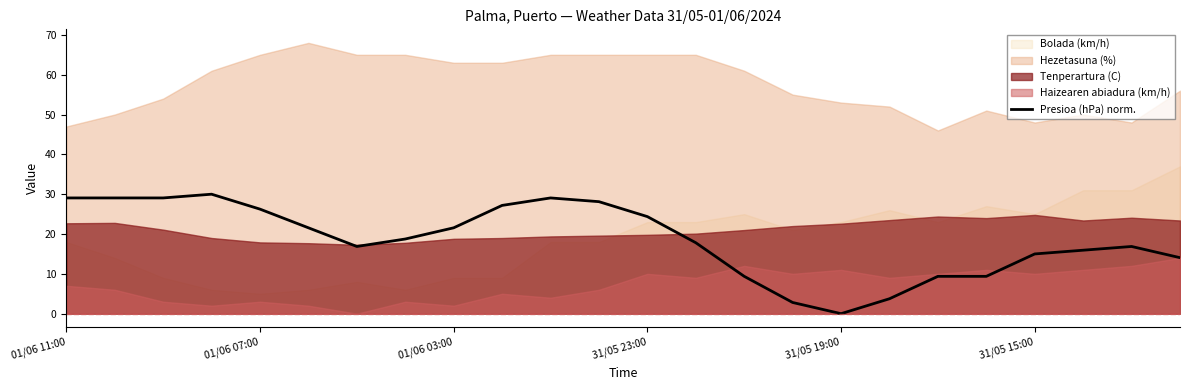

What is the highest value of the Presioa (hPa) norm. series?

30.0